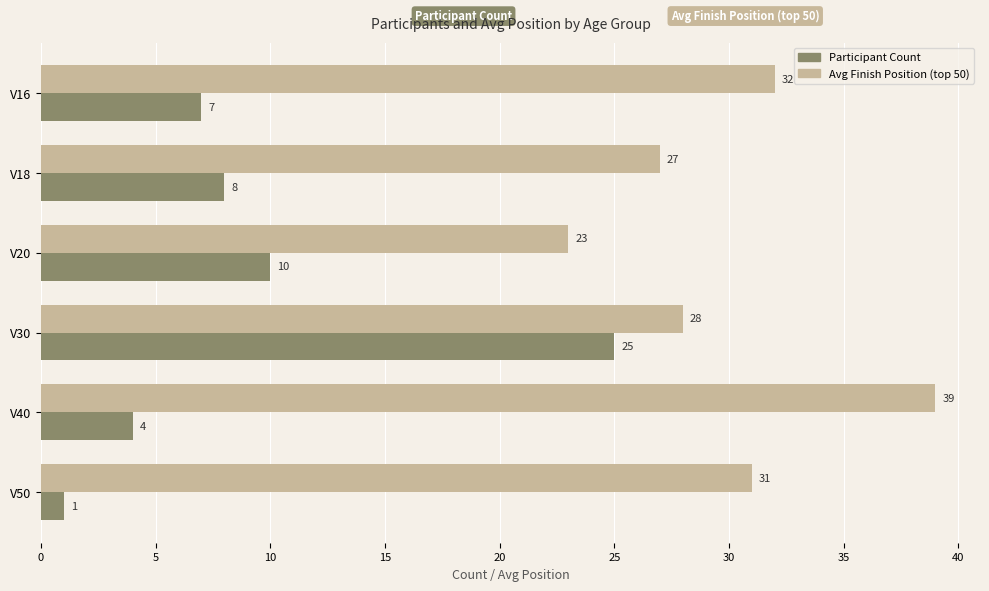

Between V20 and V50, which series saw the biggest shift?

Participant Count